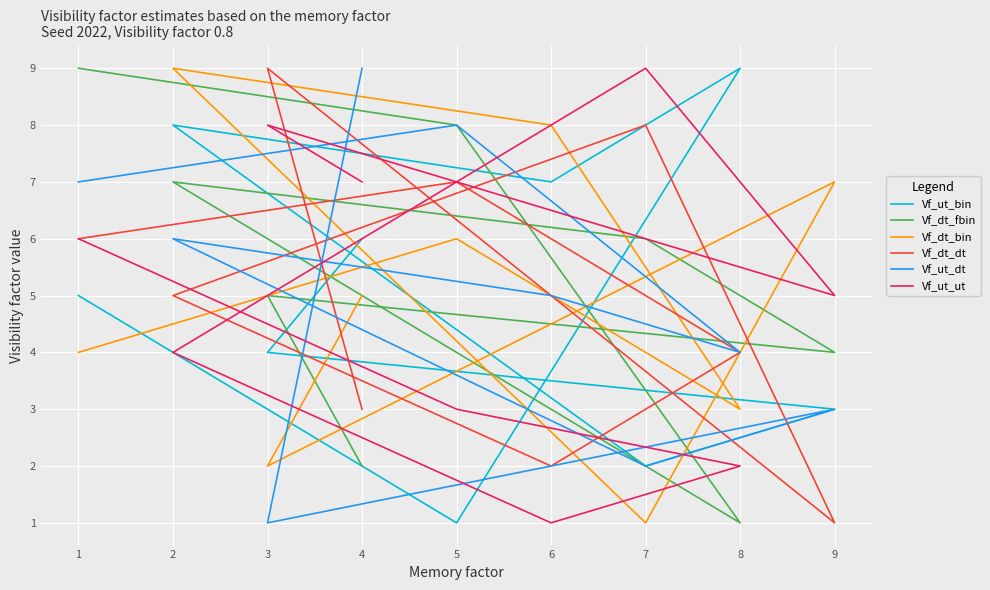

Reading right to left, what are all the values shown in this chart?

Vf_ut_bin: 5	1	9	7	8	2	3	4	6
Vf_dt_fbin: 9	8	1	3	7	6	4	5	2
Vf_dt_bin: 4	6	3	8	9	1	7	2	5
Vf_dt_dt: 6	7	4	2	5	8	1	9	3
Vf_ut_dt: 7	8	4	5	6	2	3	1	9
Vf_ut_ut: 6	3	2	1	4	9	5	8	7